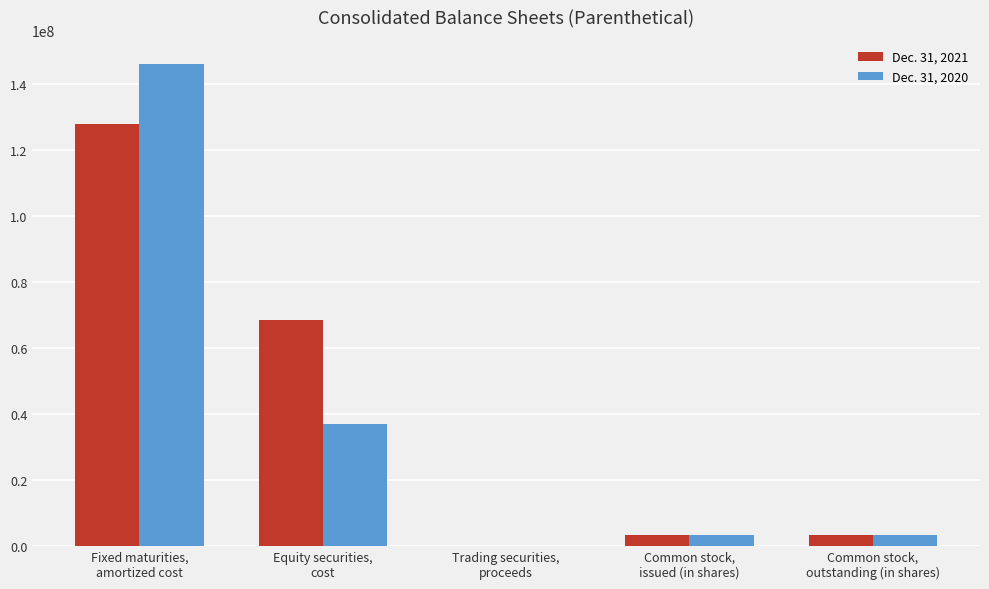

At which category is the sum across all series the highest?

Fixed maturities,
amortized cost